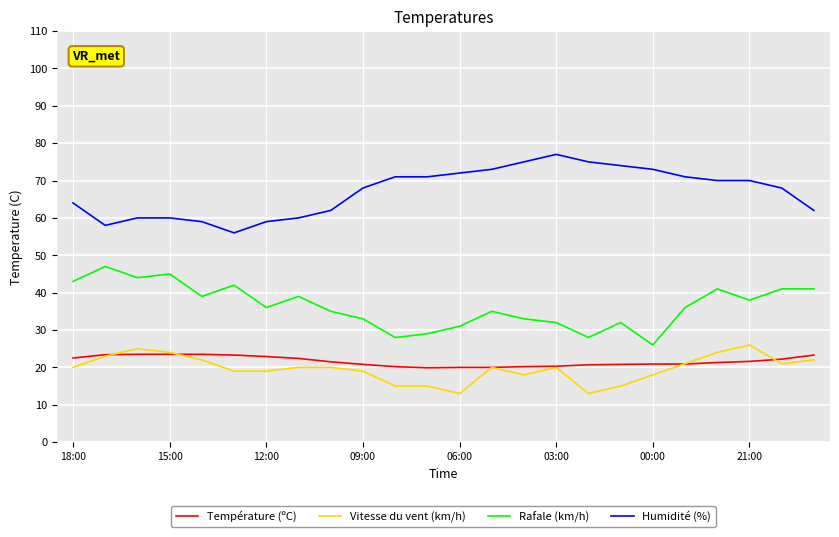

Which series has the largest total across all categories?

Humidité (%)